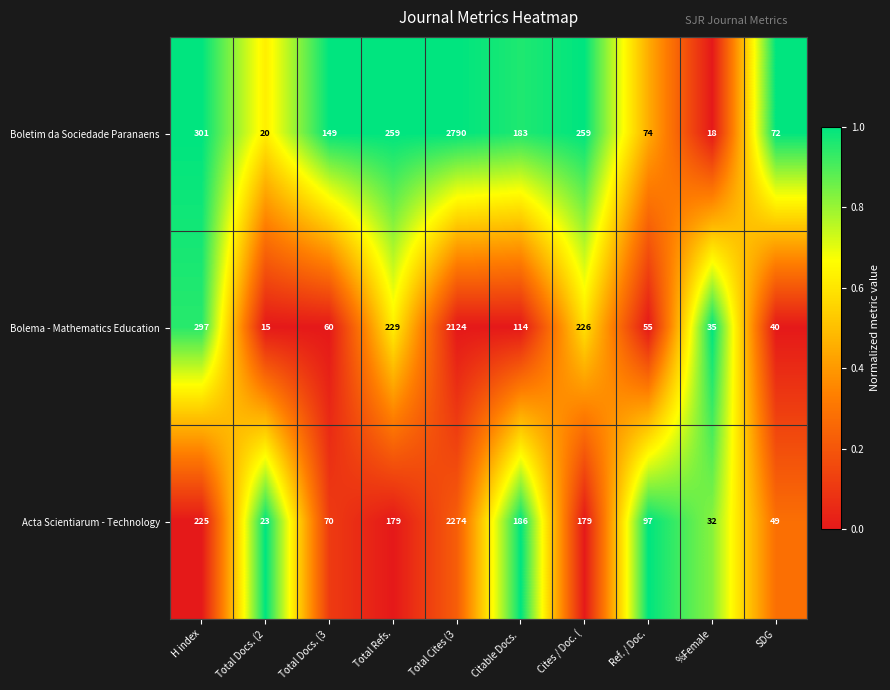

Reading left to right, what are all the values shown in this chart?

Boletim da Sociedade Paranaens: 301	20	149	259	2790	183	259	74	18	72
Bolema - Mathematics Education: 297	15	60	229	2124	114	226	55	35	40
Acta Scientiarum - Technology: 225	23	70	179	2274	186	179	97	32	49